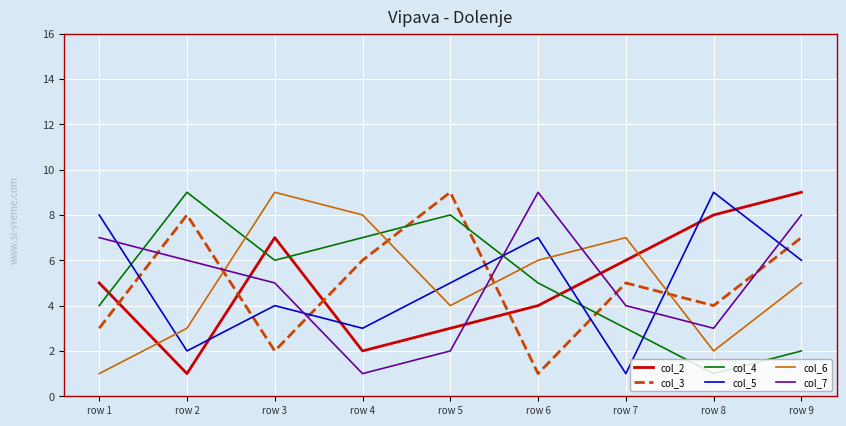

At how many categories does at least one series exceed 3?

9